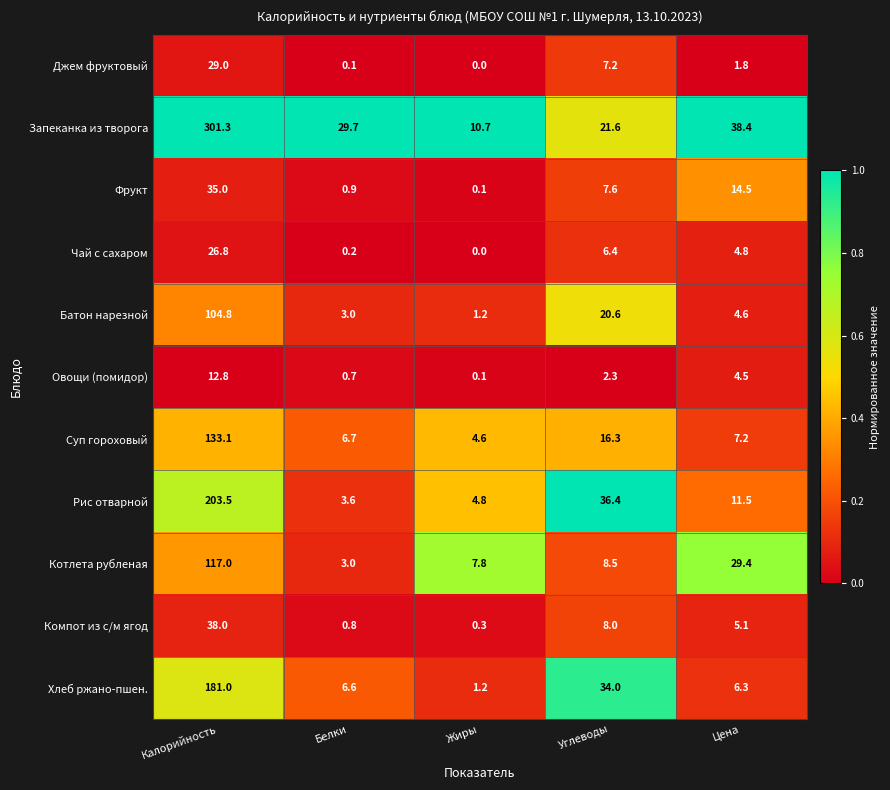

Where does the Хлеб ржано-пшен. series first go above 6?

Калорийность